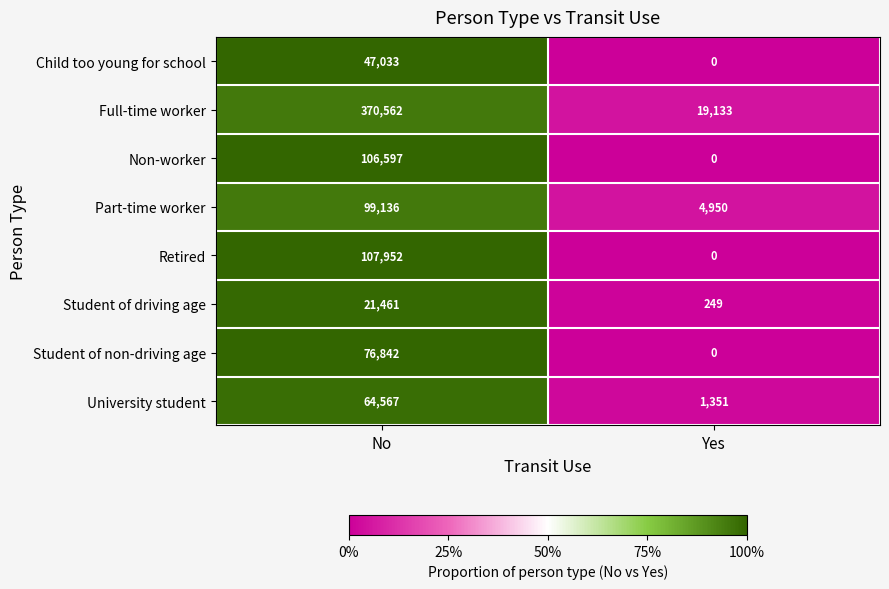

Reading left to right, extract all data points from this chart.

Child too young for school: No=47033	Yes=0
Full-time worker: No=370562	Yes=19133
Non-worker: No=106597	Yes=0
Part-time worker: No=99136	Yes=4950
Retired: No=107952	Yes=0
Student of driving age: No=21461	Yes=249
Student of non-driving age: No=76842	Yes=0
University student: No=64567	Yes=1351